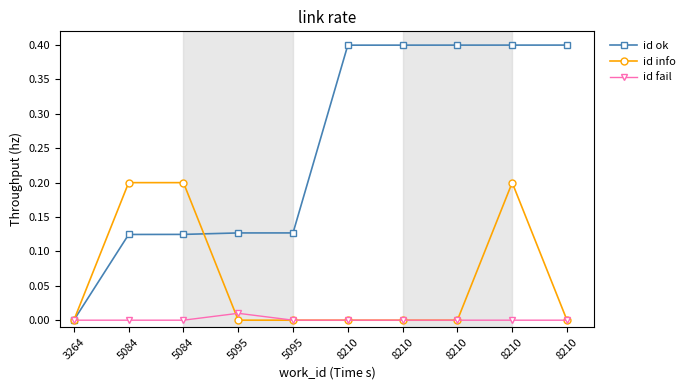

The value of id info at 5084 is 0.1. True or false?

False